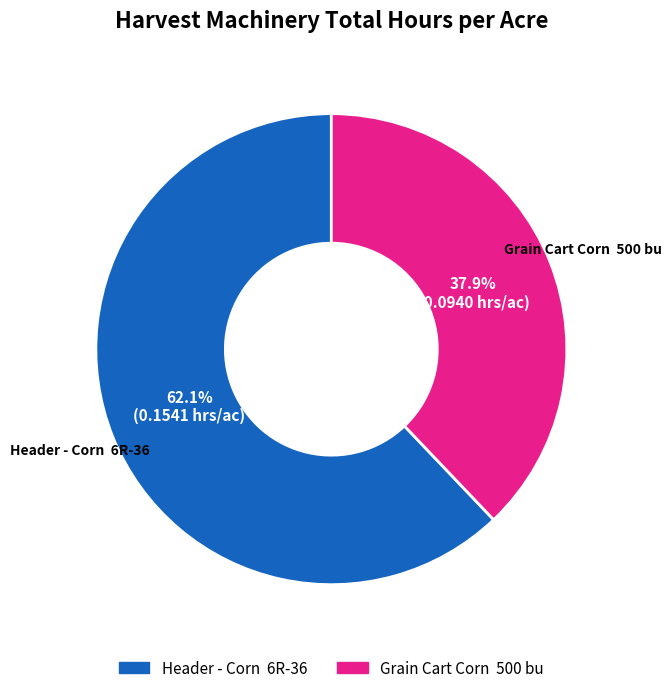

Rank the categories by value from lowest to highest.

Grain Cart Corn 500 bu, Header - Corn 6R-36